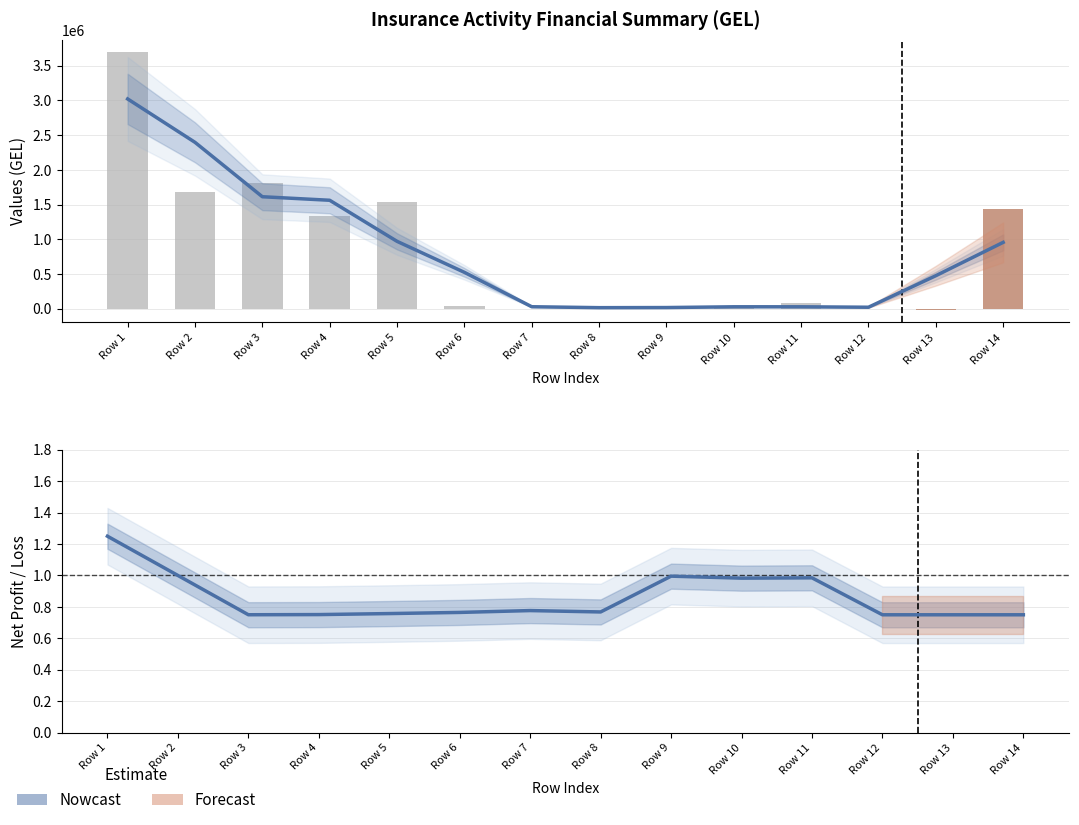

How many bars are there in total?

14